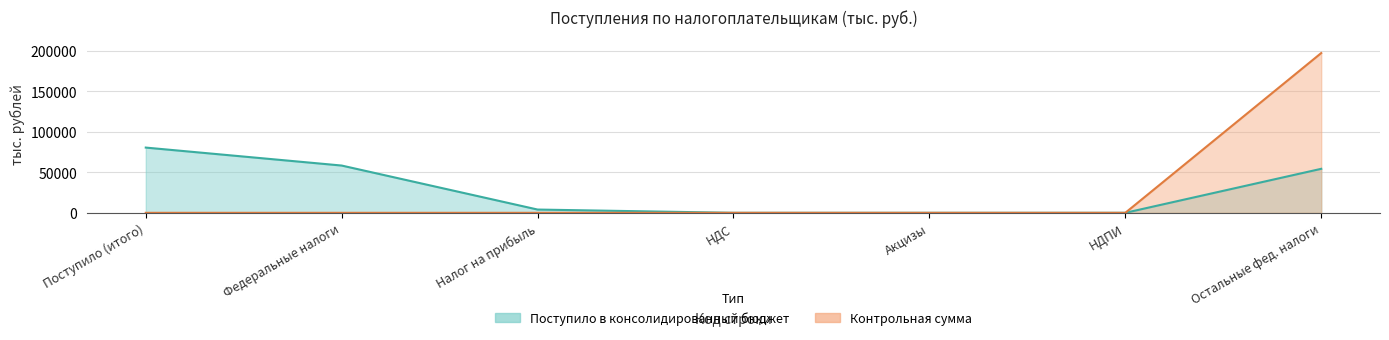

What is the greatest value displayed?

197337